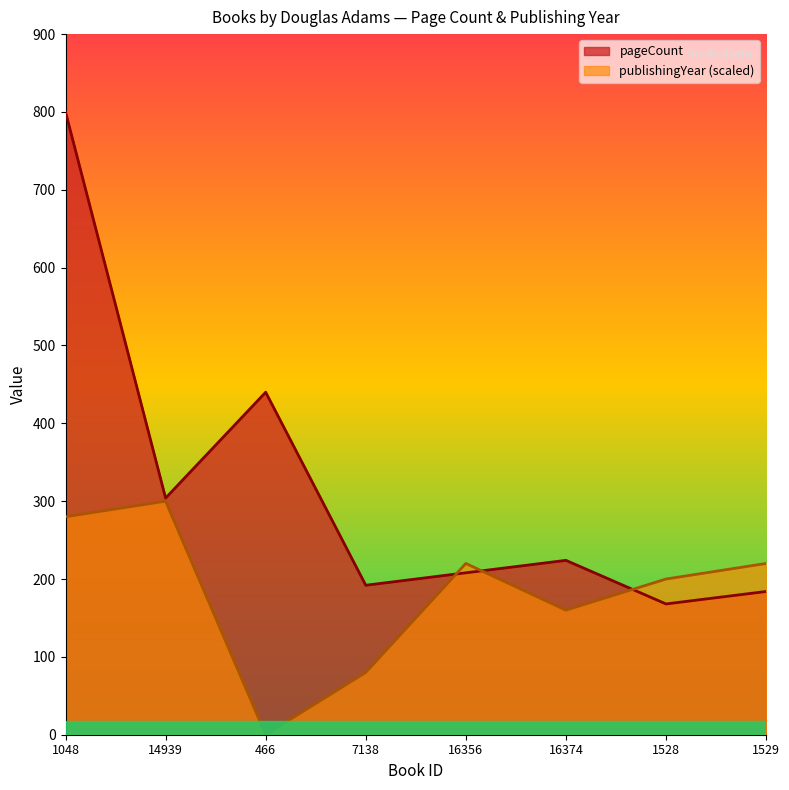

Where is the first local minimum for publishingYear?

466